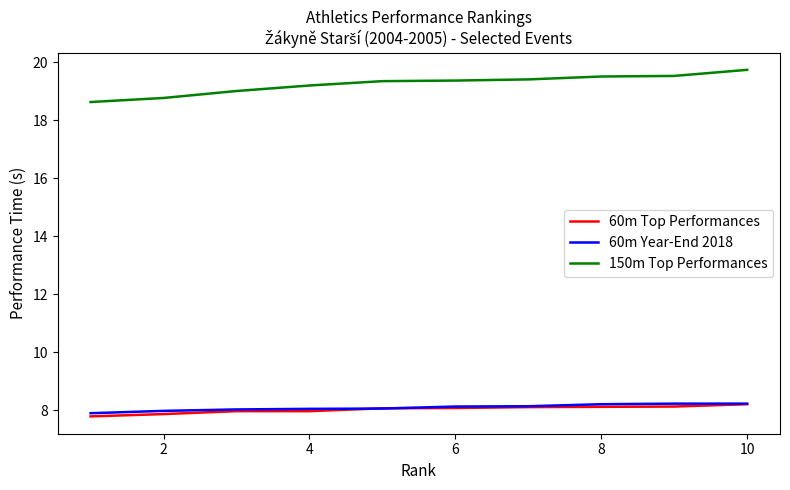

What is the lowest value of the 150m Top Performances series?

18.6